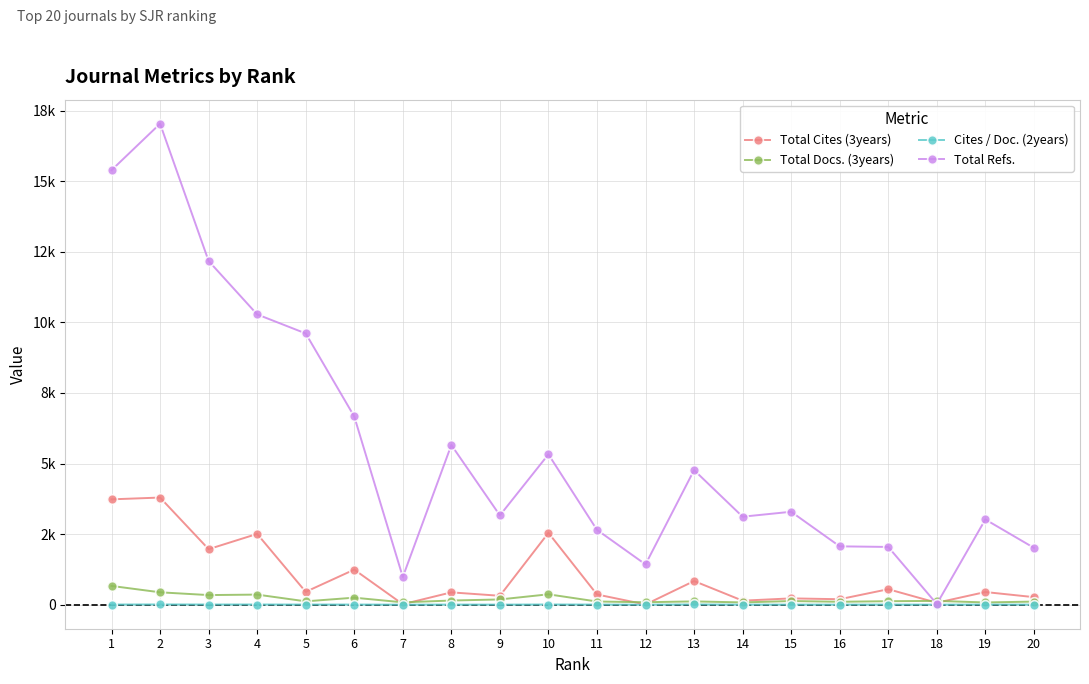

Which category has the highest value in the Total Refs. series?

2